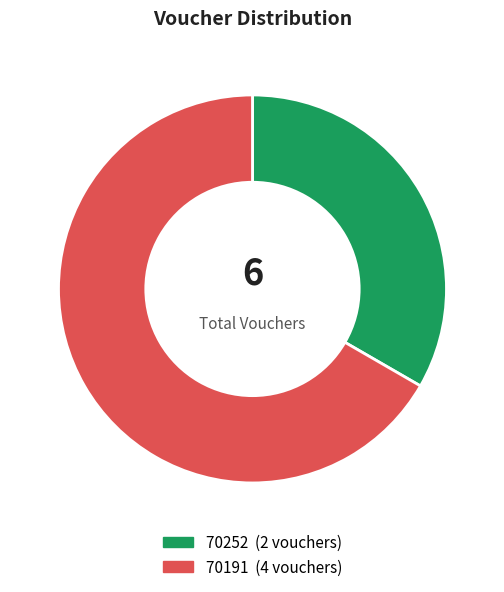

Which category has the biggest portion of the pie?

70191